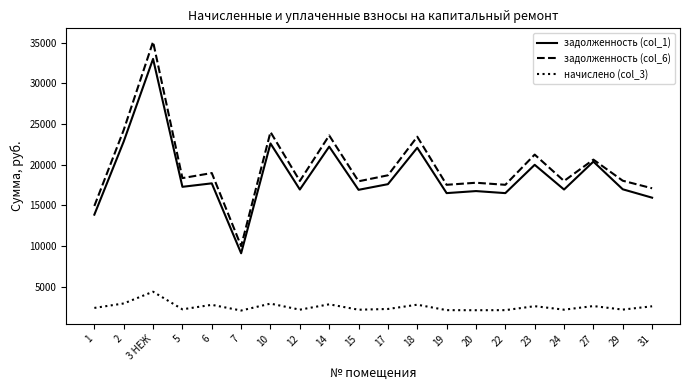

Rank the series by their maximum value, from highest to lowest.

задолженность (col_6), задолженность (col_1), начислено (col_3)